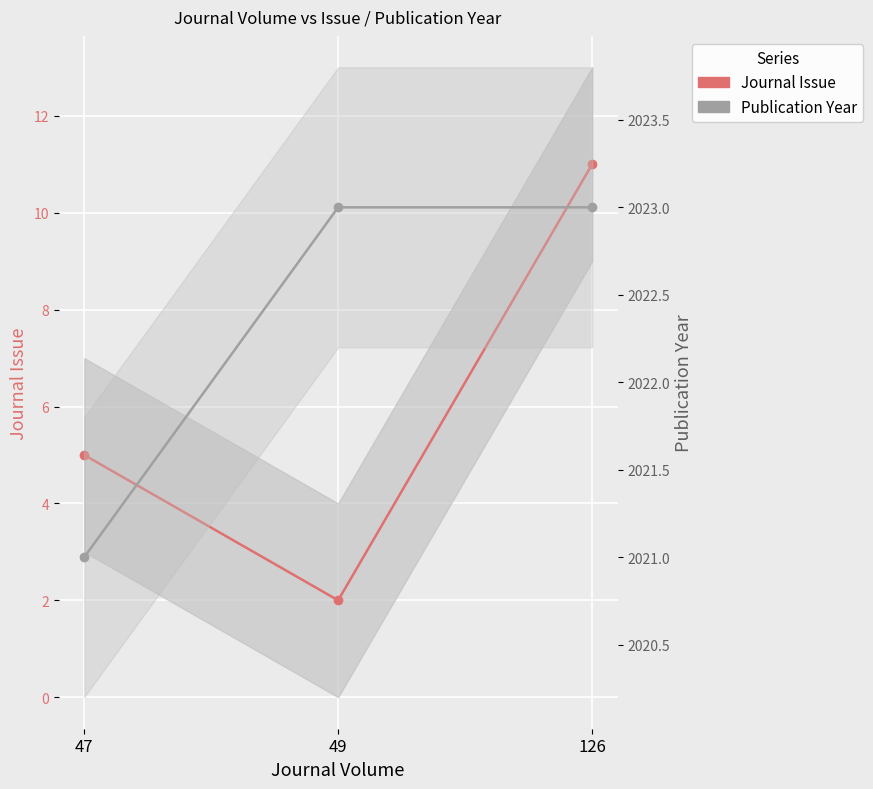

How many series are shown in this chart?

2